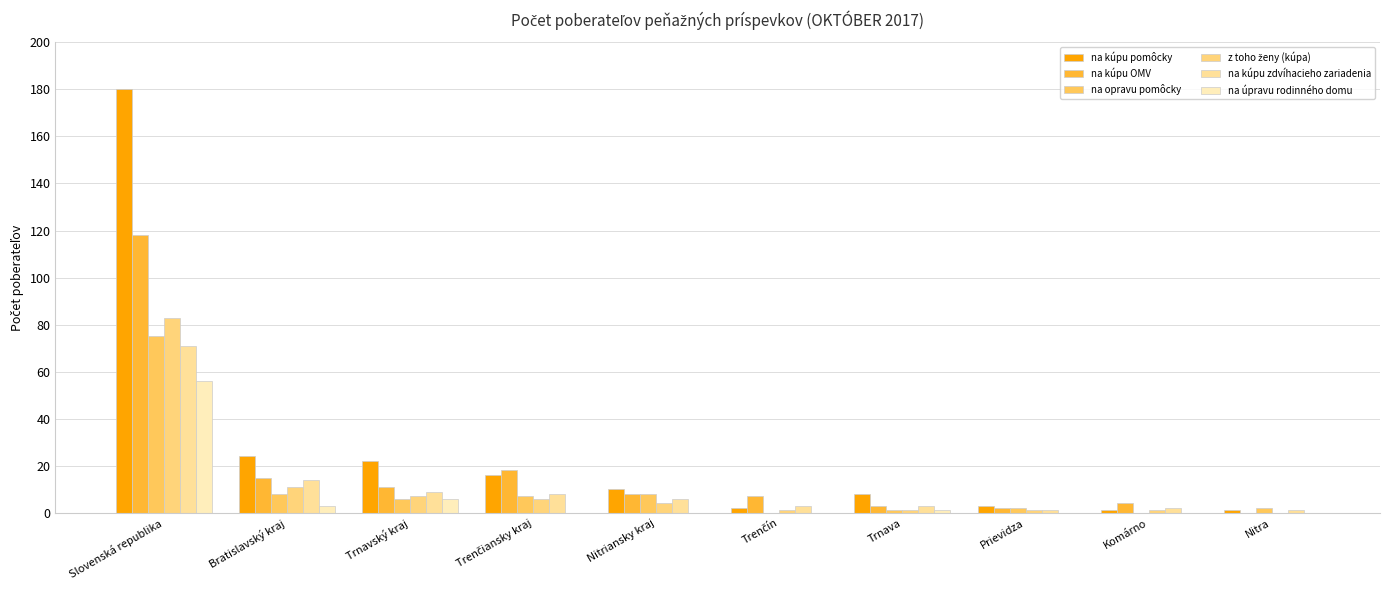

How many distinct data groups are displayed?

6